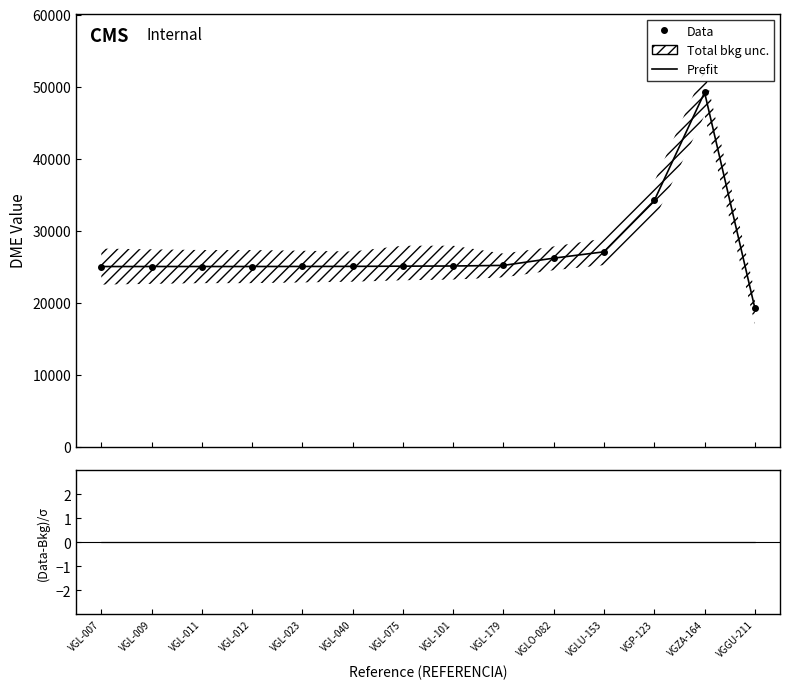

List the labels in order of Data value, smallest first.

VGGU-211, VGL-007, VGL-009, VGL-011, VGL-012, VGL-023, VGL-040, VGL-075, VGL-101, VGL-179, VGLO-082, VGLU-153, VGP-123, VGZA-164